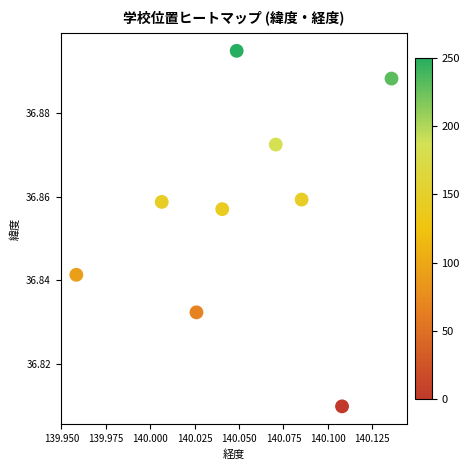

What is the average X value?

140.1